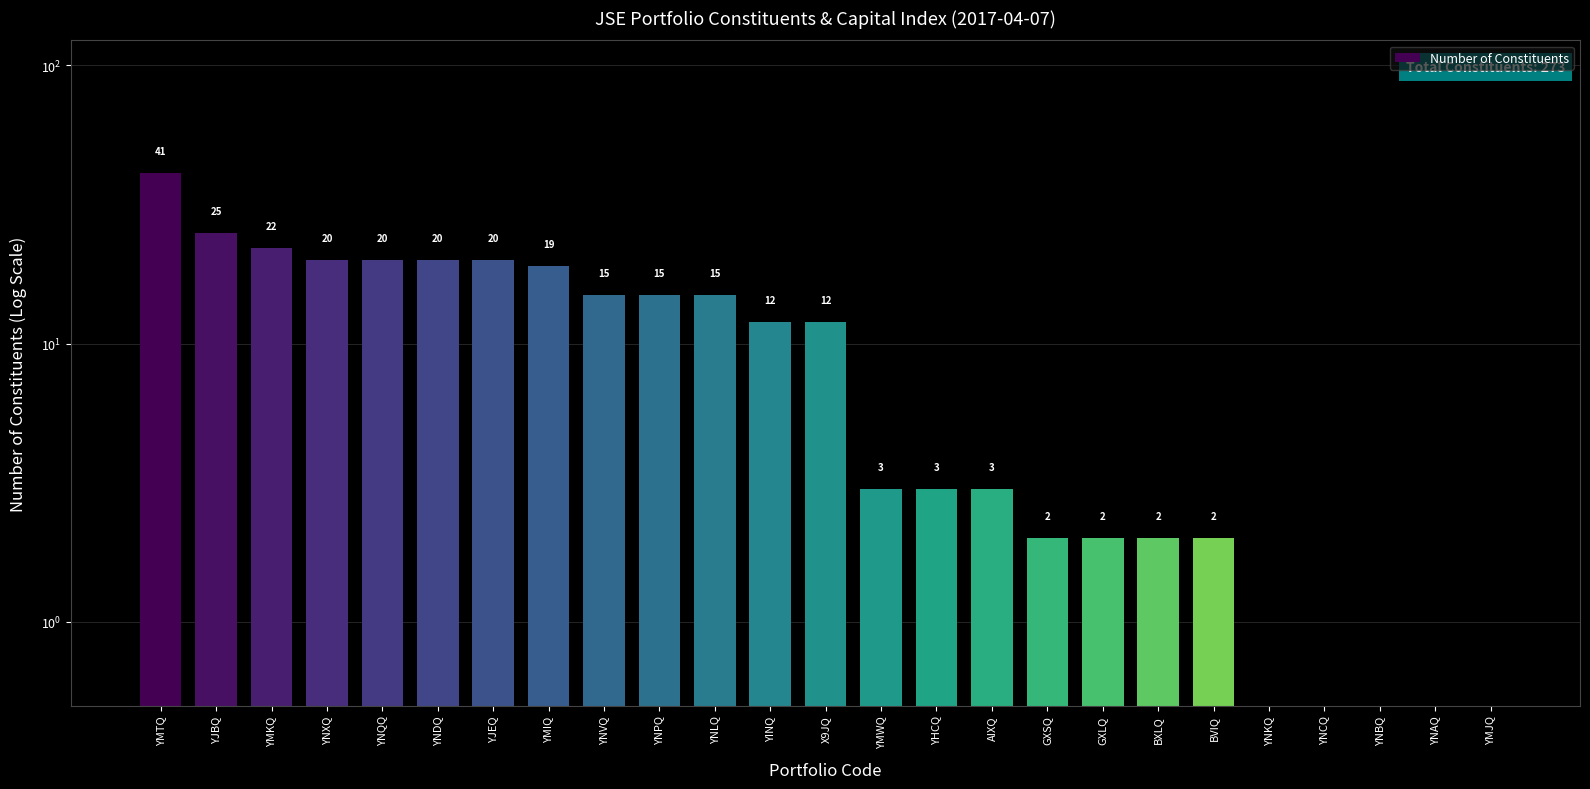

True or false: the data shows 14.2 at YMTQ.

False